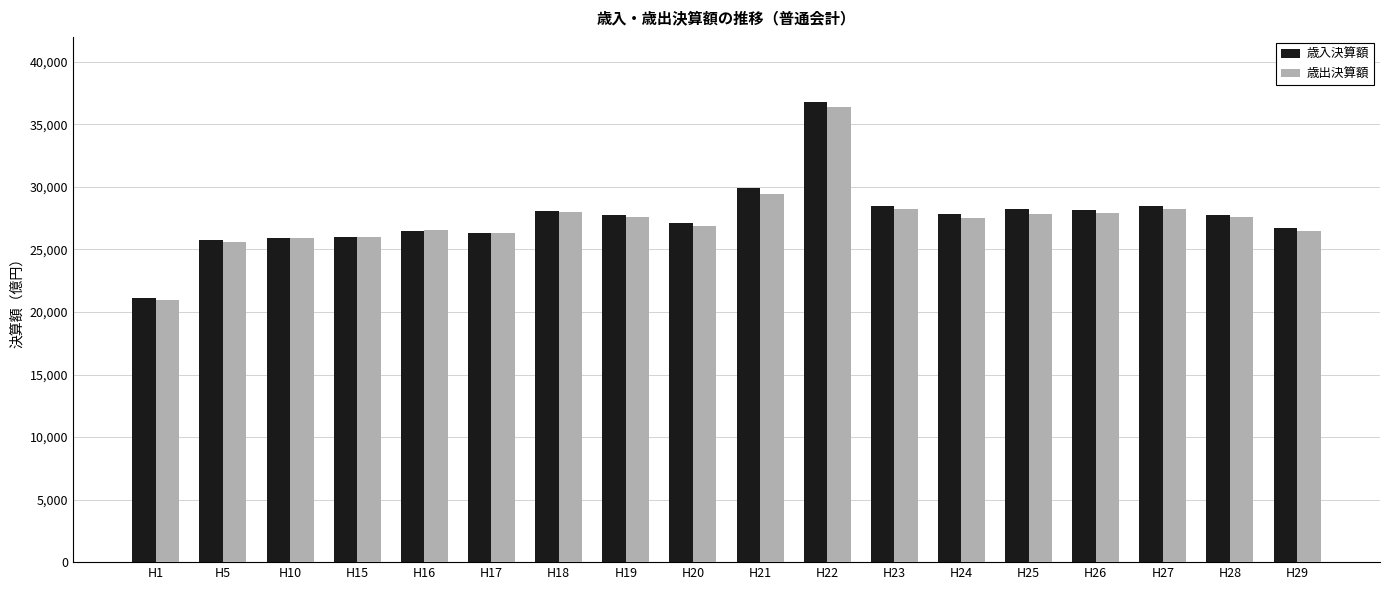

What is the total value across all series at H23?

56675.0